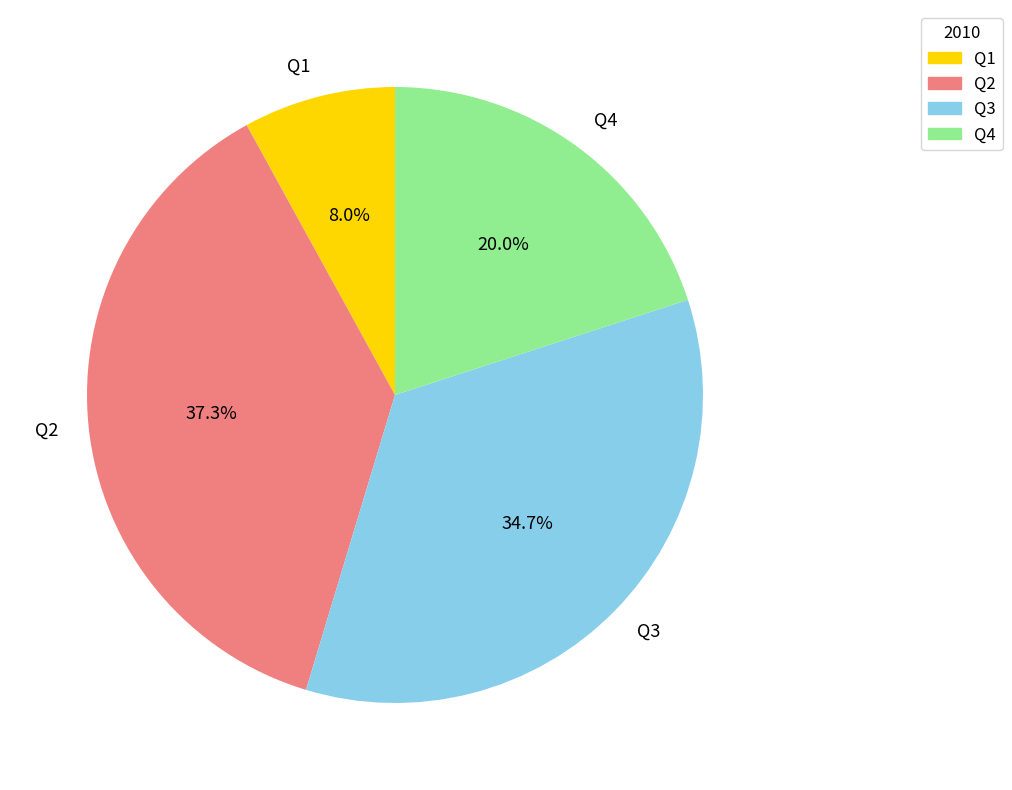

Does Q2 account for over 50% of the chart?

No